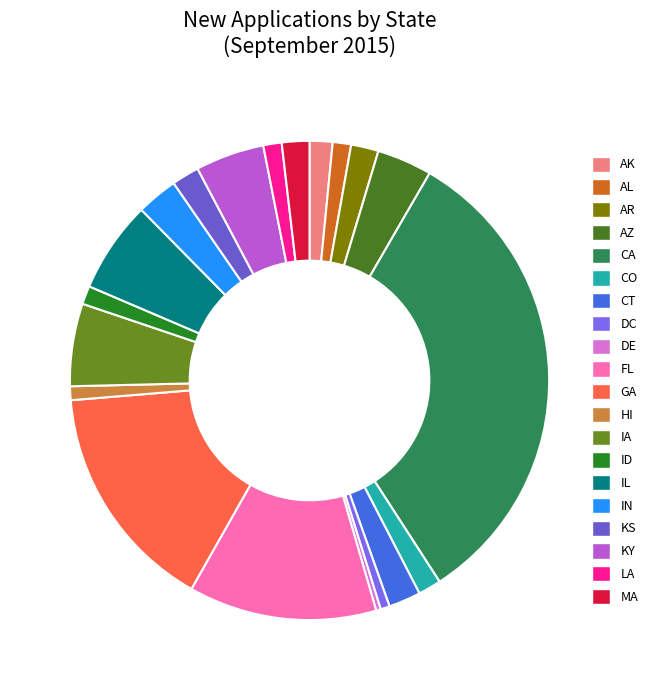

True or false: CT accounts for 2% of the total.

True